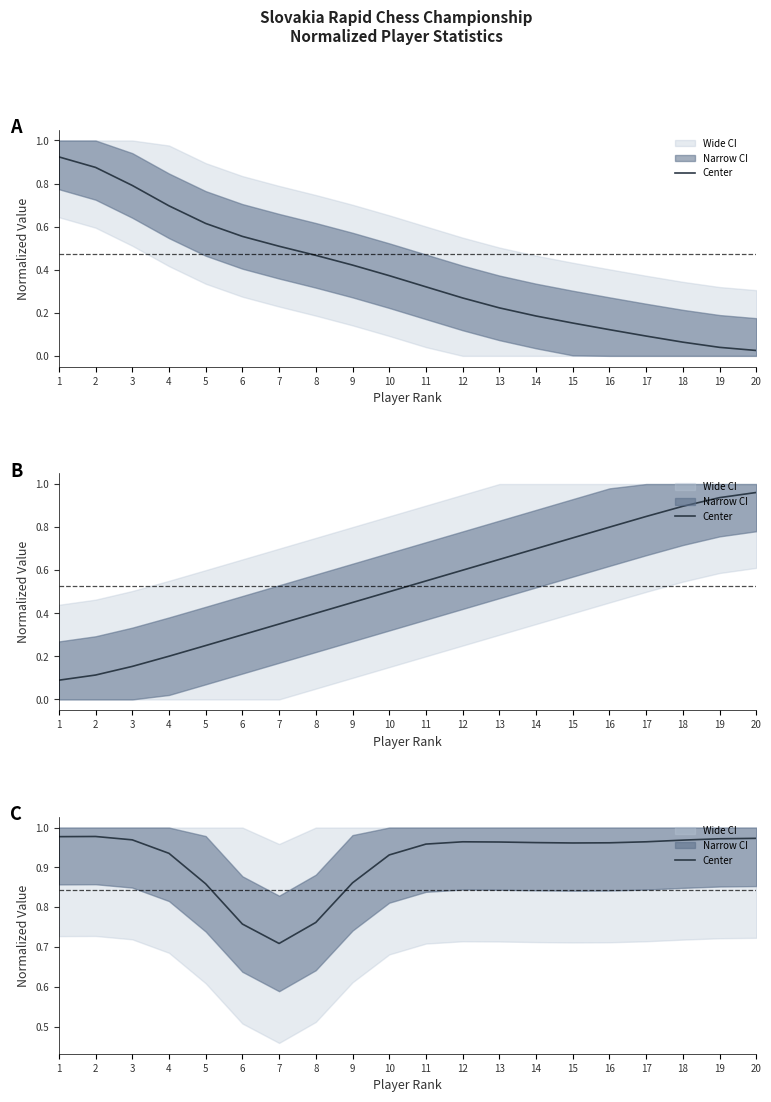

How many interior local valleys (lower than both neighbors) does the data have?

2